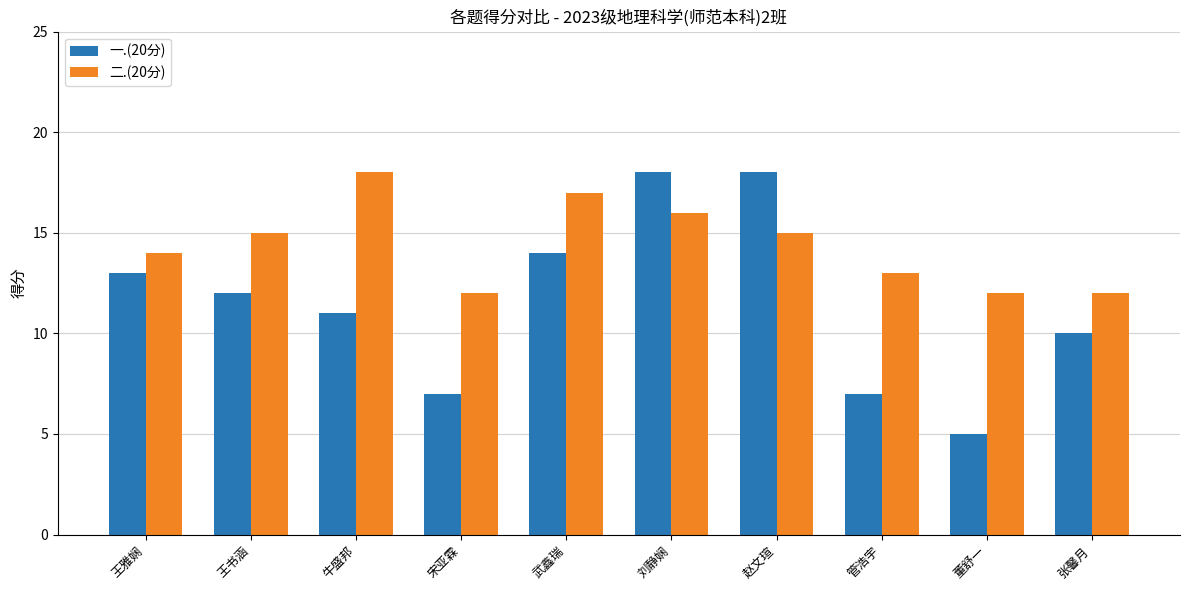

Which category has the lowest value across all series?

董舒一